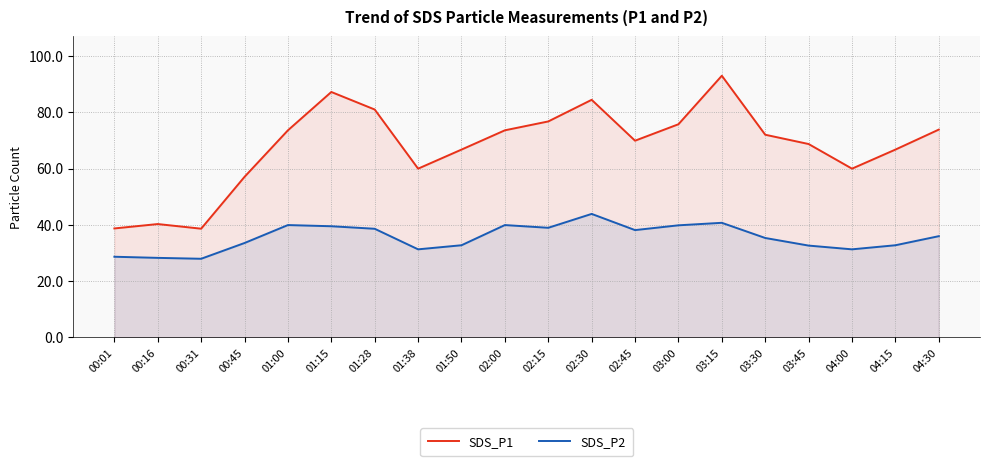

What is the minimum value shown in the chart?

27.9